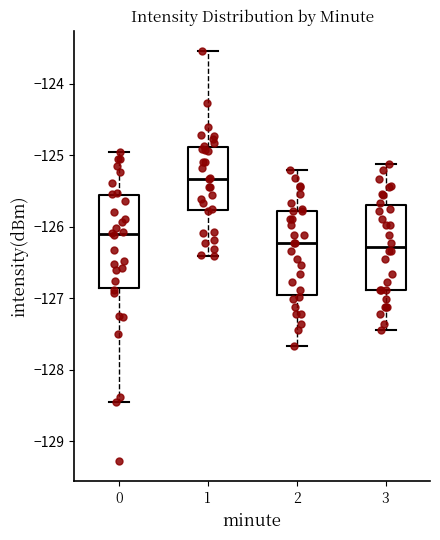

Reading left to right, transcribe this box plot: for each box, give where its median line is, the range the box spans, and where its two whiskers end, as read against the y-axis. The values are not printed on the chart, so give them approximately, as read against the axis.

0: median -126.1, box -126.9 to -125.6, whiskers -128.5 to -125.0
1: median -125.3, box -125.8 to -124.9, whiskers -126.4 to -123.5
2: median -126.2, box -127.0 to -125.8, whiskers -127.7 to -125.2
3: median -126.3, box -126.9 to -125.7, whiskers -127.4 to -125.1